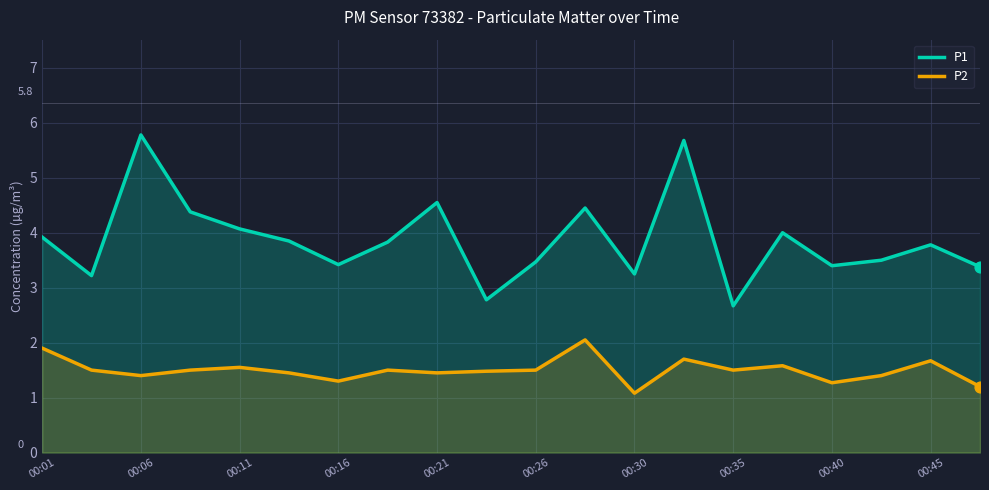

At how many categories does at least one series exceed 2?

20